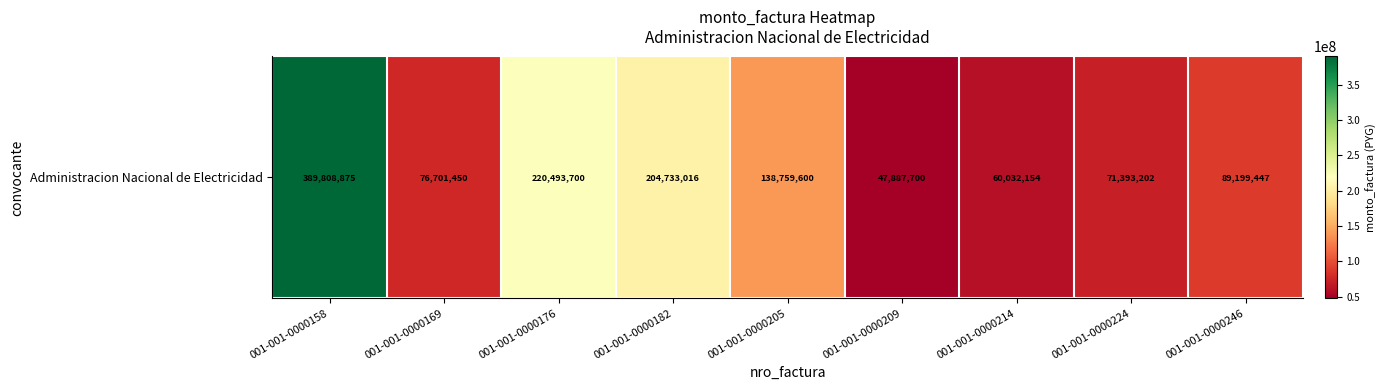

At which label does the data first exceed 89199447?

001-001-0000158